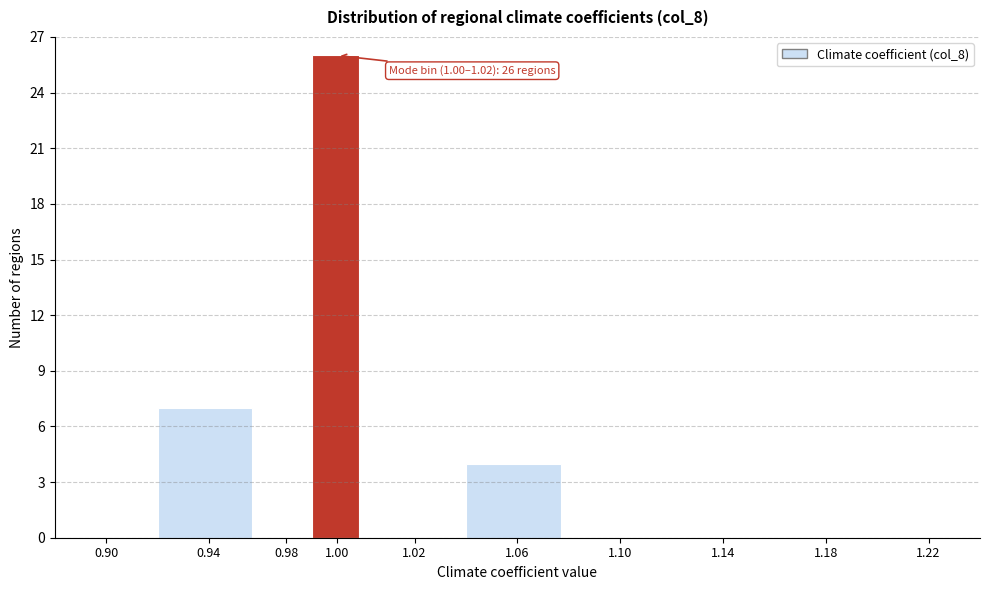

Reading left to right, transcribe all the data shown in this chart.

0.90=0	0.94=7	0.98=0	1.00=26	1.02=0	1.06=4	1.10=0	1.14=0	1.18=0	1.22=0